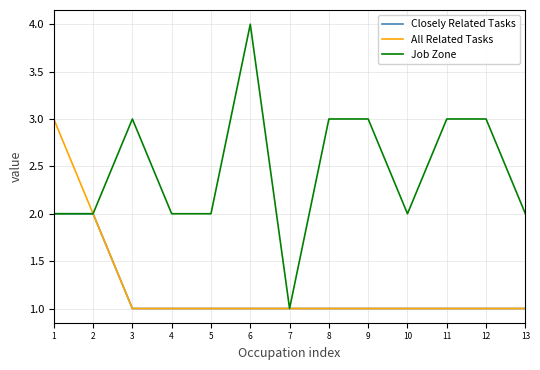

Does the chart display data point markers on the line(s)?

No